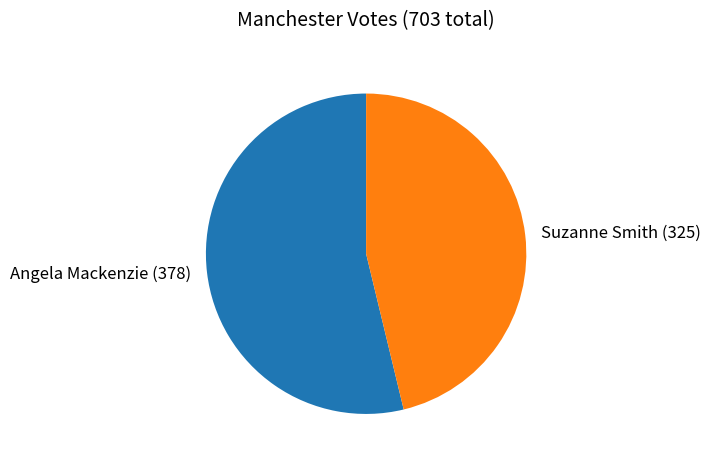

Is the sum of Suzanne Smith (325) and Angela Mackenzie (378) greater than half?

Yes